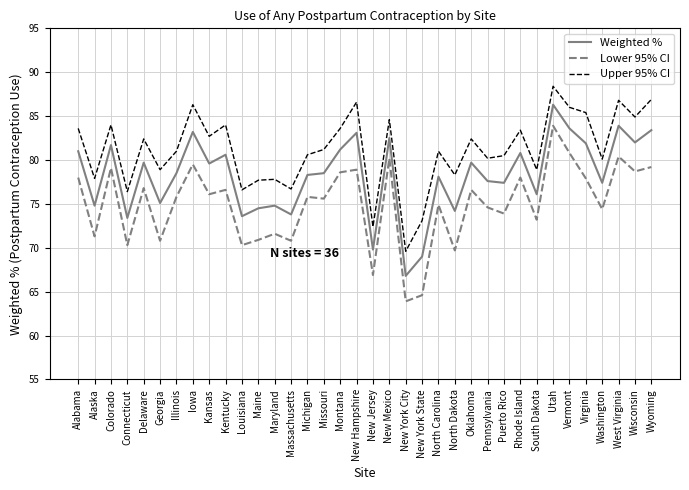

In Upper 95% CI, how many points are higher than both neighbors (excluding endpoints)?

12